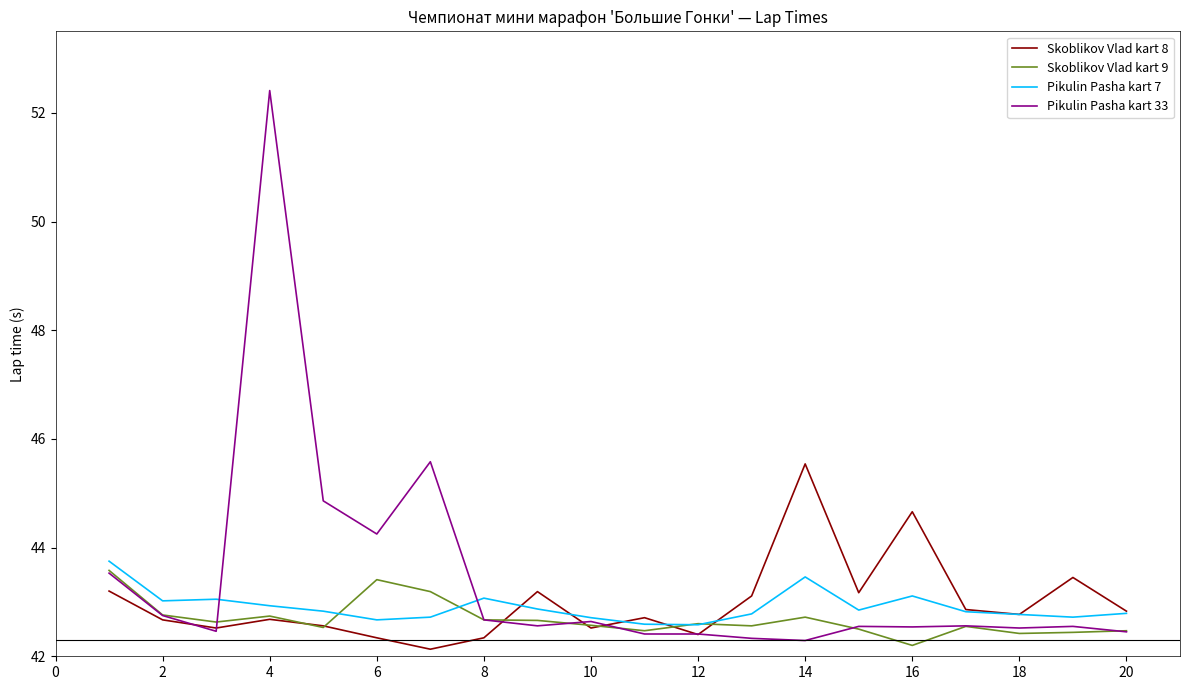

What is the lowest value of the Pikulin Pasha kart 33 series?

42.3